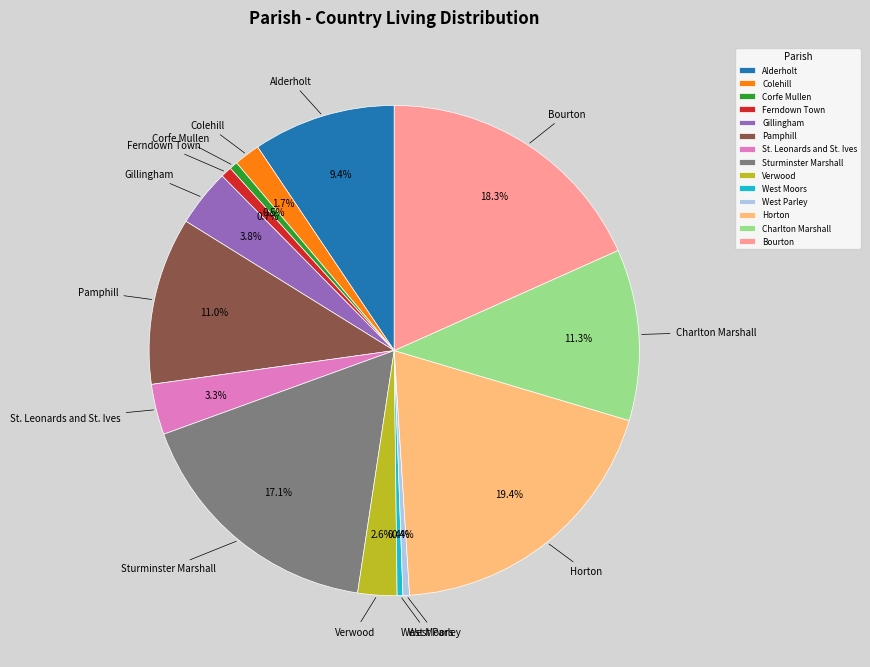

Which has a higher value, Pamphill or West Moors?

Pamphill